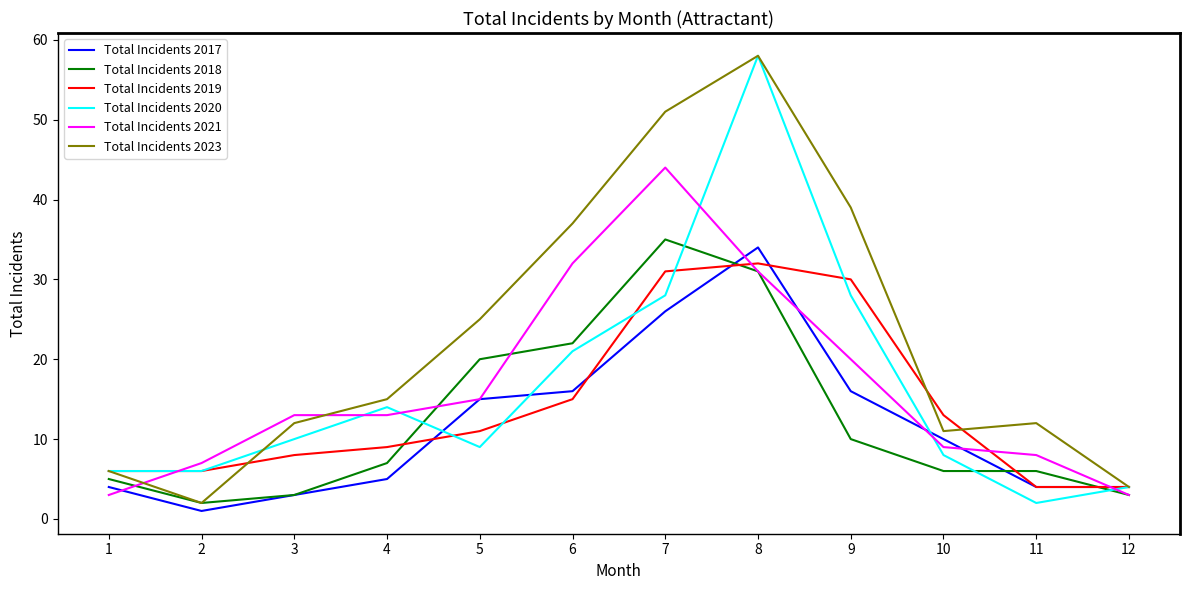

What is the greatest value displayed?

58